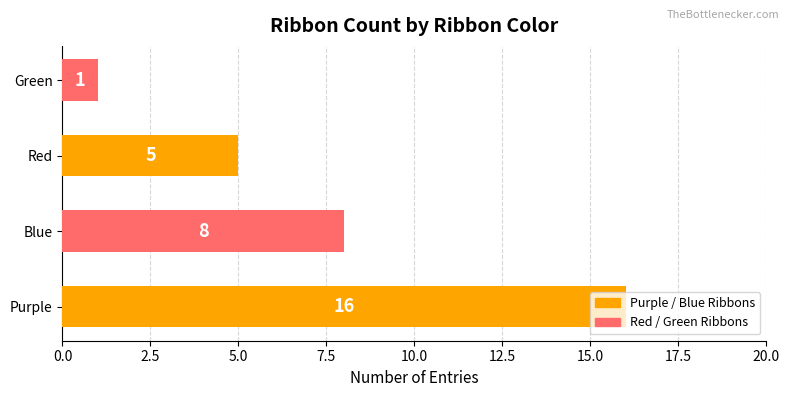

The chart shows a value of 8 at Blue. True or false?

True